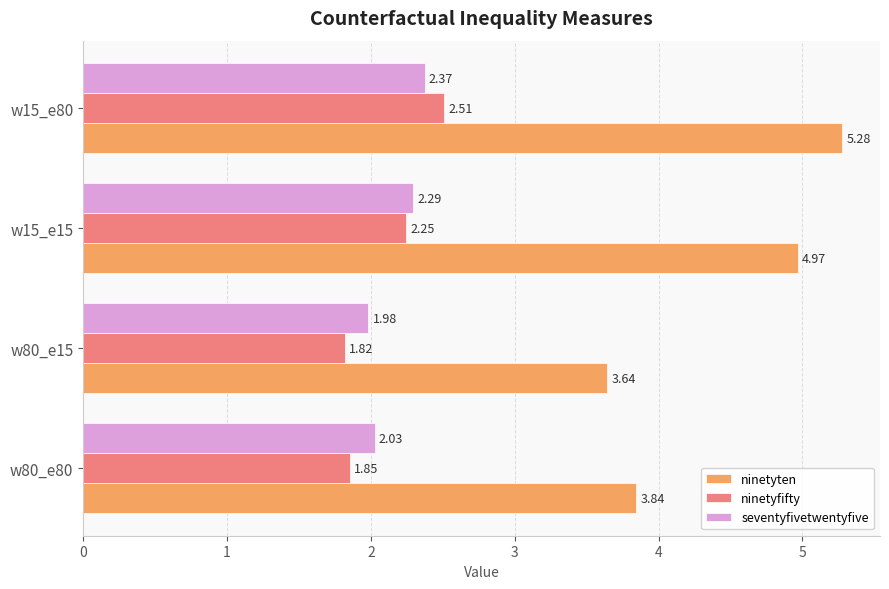

Which series has the widest spread of values?

ninetyten